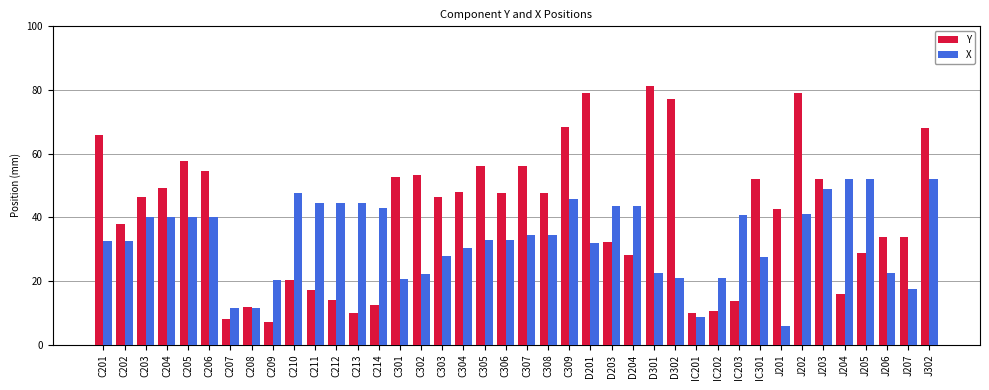

Are the bars grouped side by side (vs. stacked)?

Yes